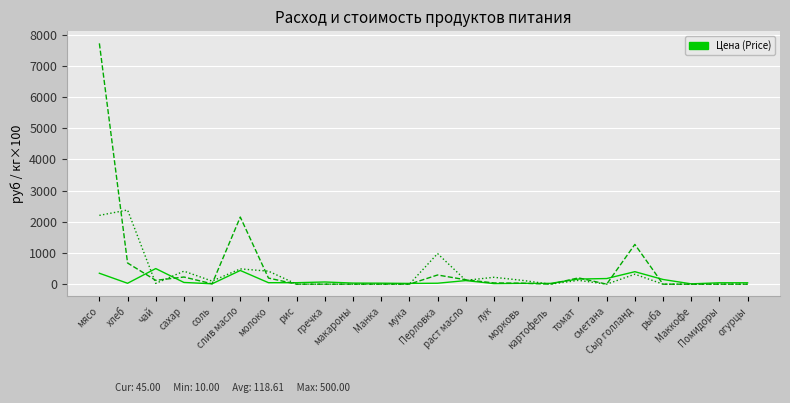

Does the chart display data point markers on the line(s)?

No